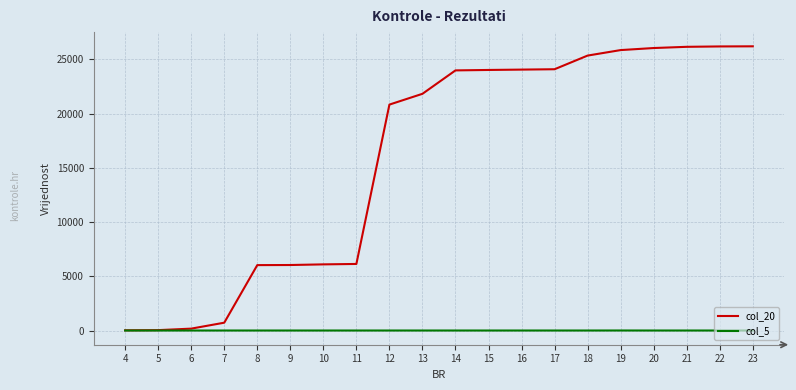

Which series has the largest range (max minus min)?

col_20